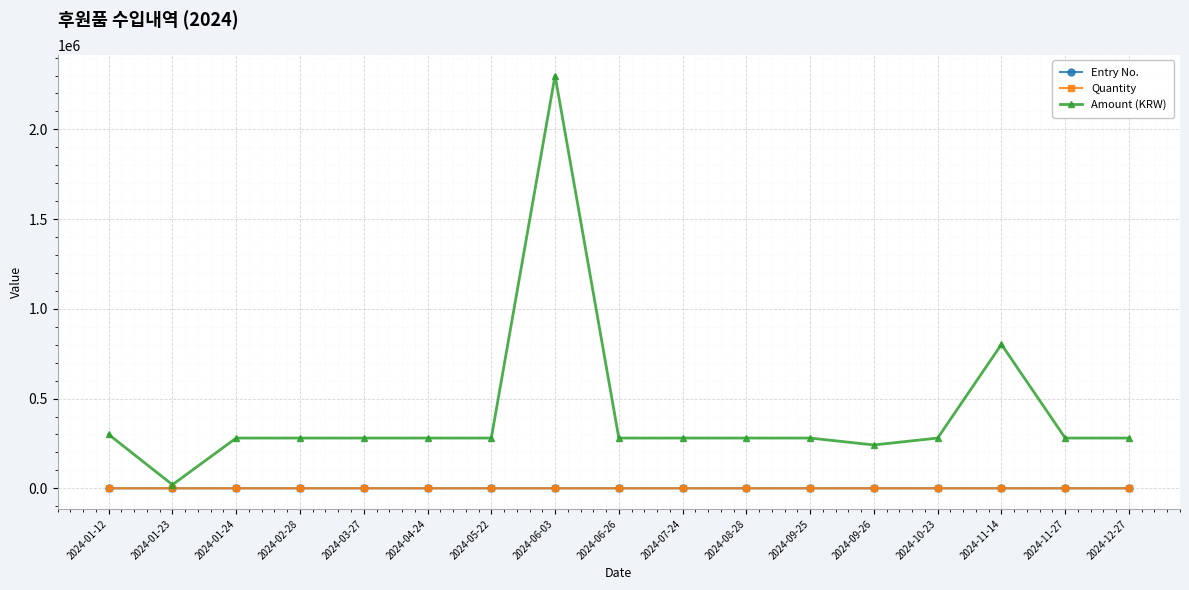

What is the minimum value for Amount (KRW)?

20000